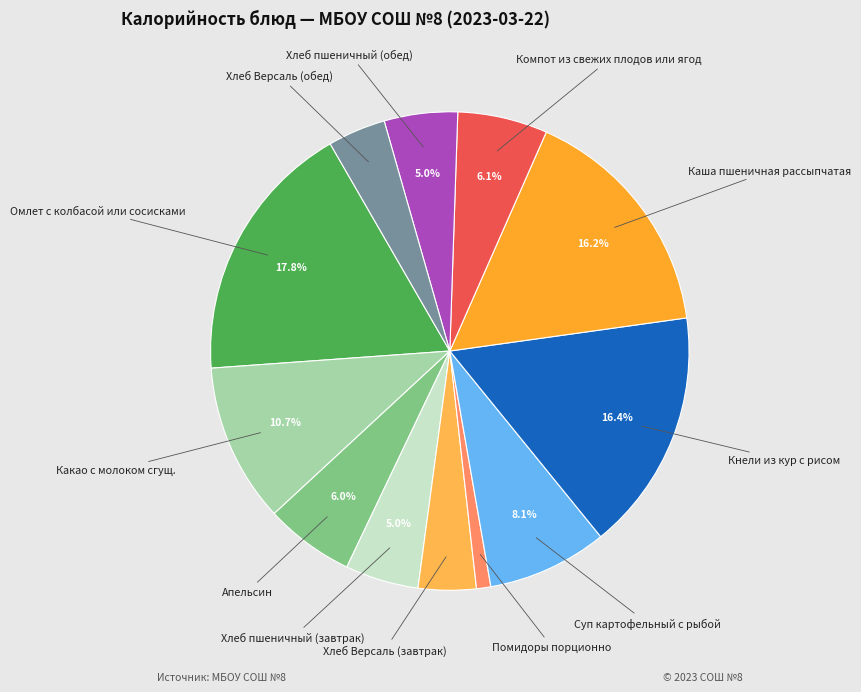

Is there a majority slice in this chart?

No